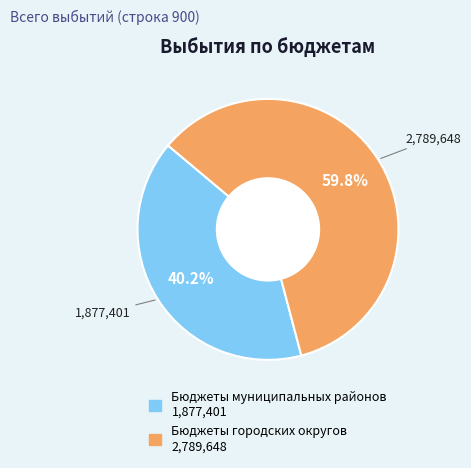

What is the largest slice in the pie chart?

Бюджеты городских округов